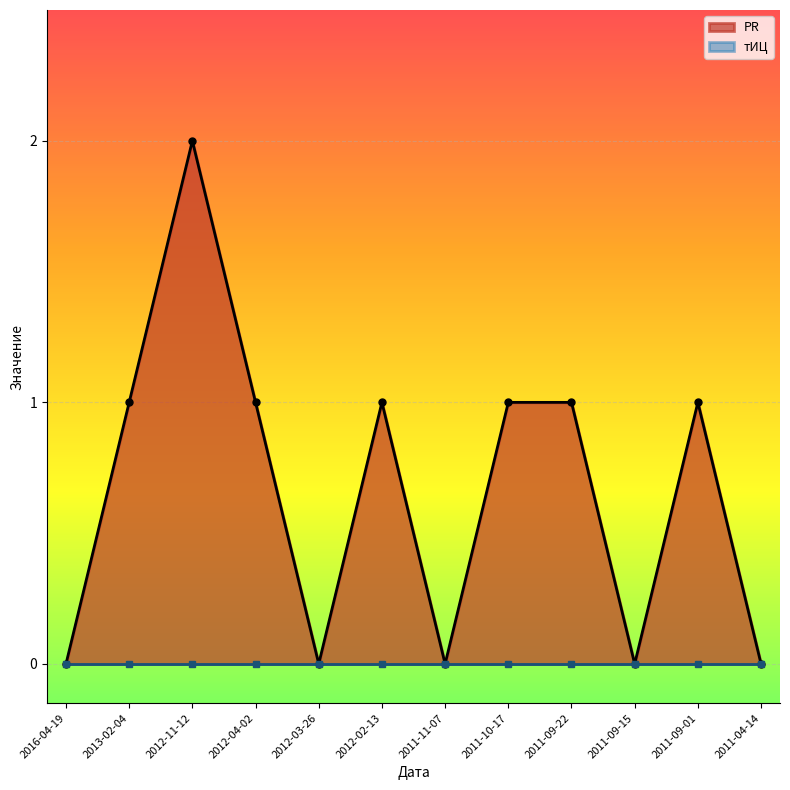

Rank the categories by value from lowest to highest.

2016-04-19, 2012-03-26, 2011-11-07, 2011-09-15, 2011-04-14, 2013-02-04, 2012-04-02, 2012-02-13, 2011-10-17, 2011-09-22, 2011-09-01, 2012-11-12